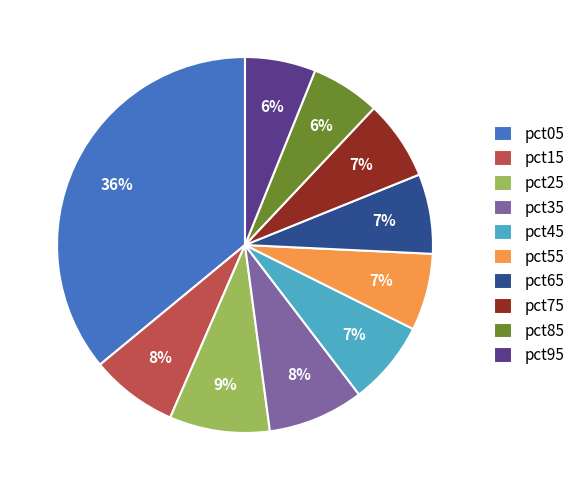

Is there any slice that represents more than half of the pie?

No